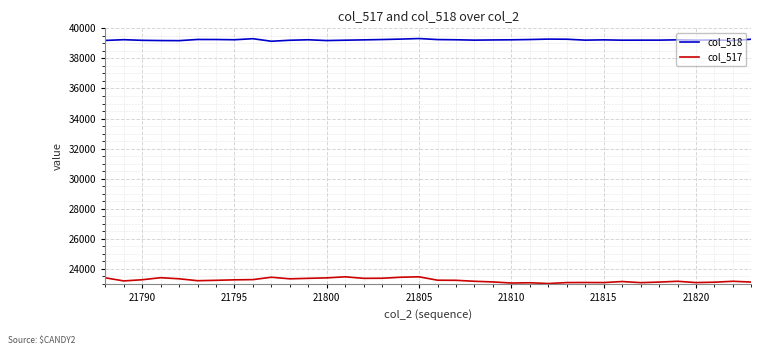

What is the average value of the col_518 series?

39233